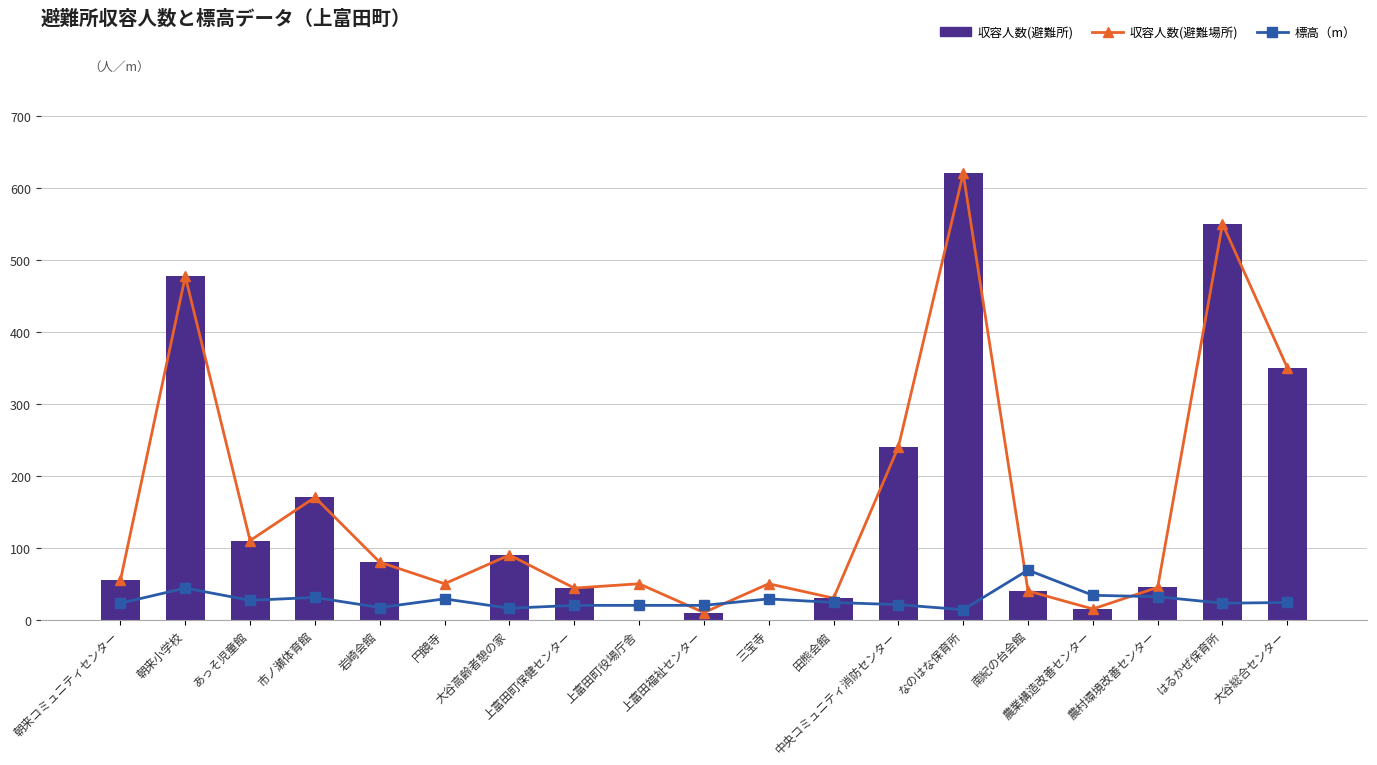

Reading left to right, extract all data points from this chart.

収容人数(避難場所): 55	477	110	170	80	50	90	44	50	10	50	30	240	620	40	15	45	550	350
標高（m）: 23	44	27	31	17	29	16	20	20	20	29	24	21	14	69	34	32	23	24
収容人数(避難所): 55	477	110	170	80	0	90	44	0	10	0	30	240	620	40	15	45	550	350